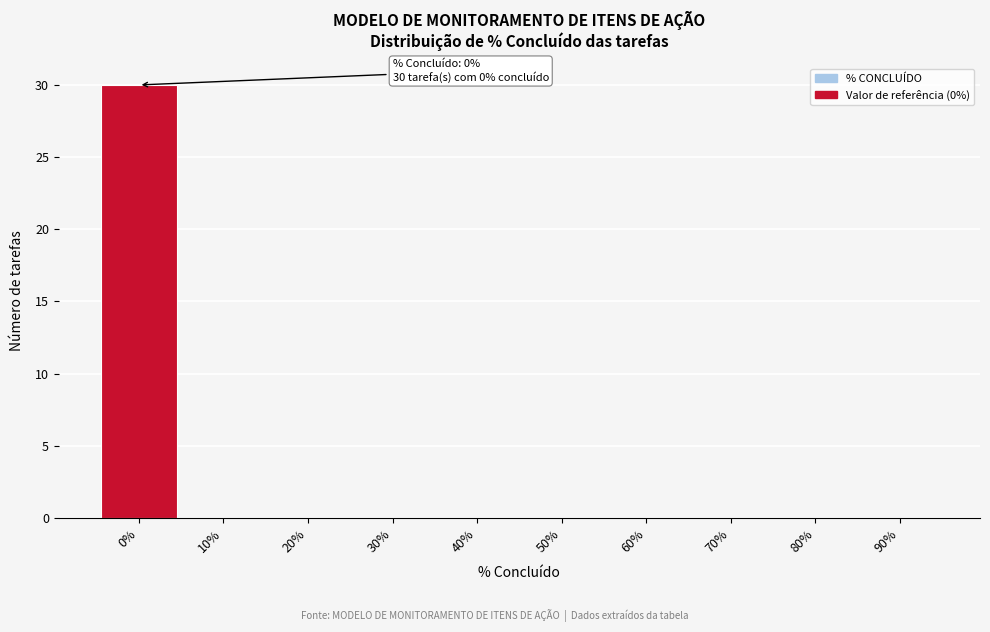

Reading left to right, list all the values displayed in this chart.

0%=30	10%=0	20%=0	30%=0	40%=0	50%=0	60%=0	70%=0	80%=0	90%=0